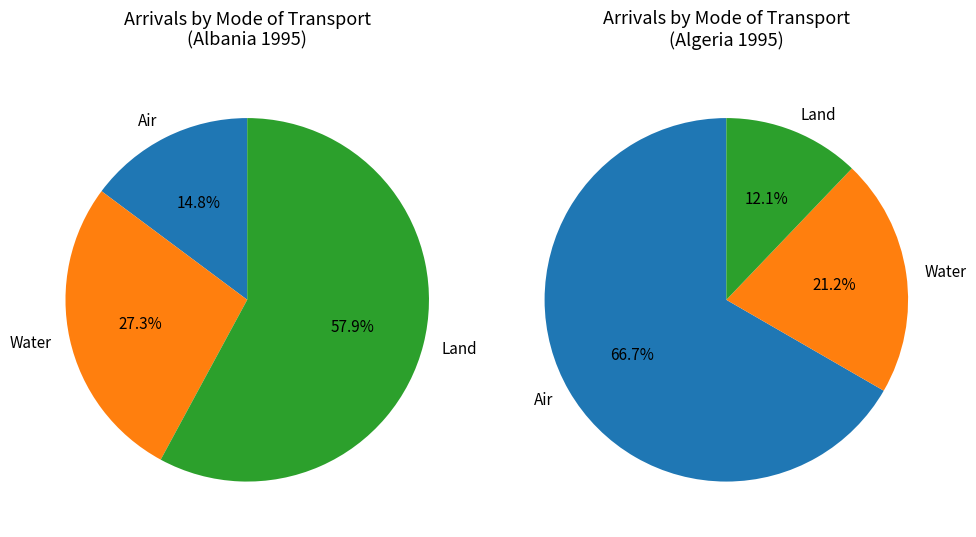

How many slices are in this pie chart?

6